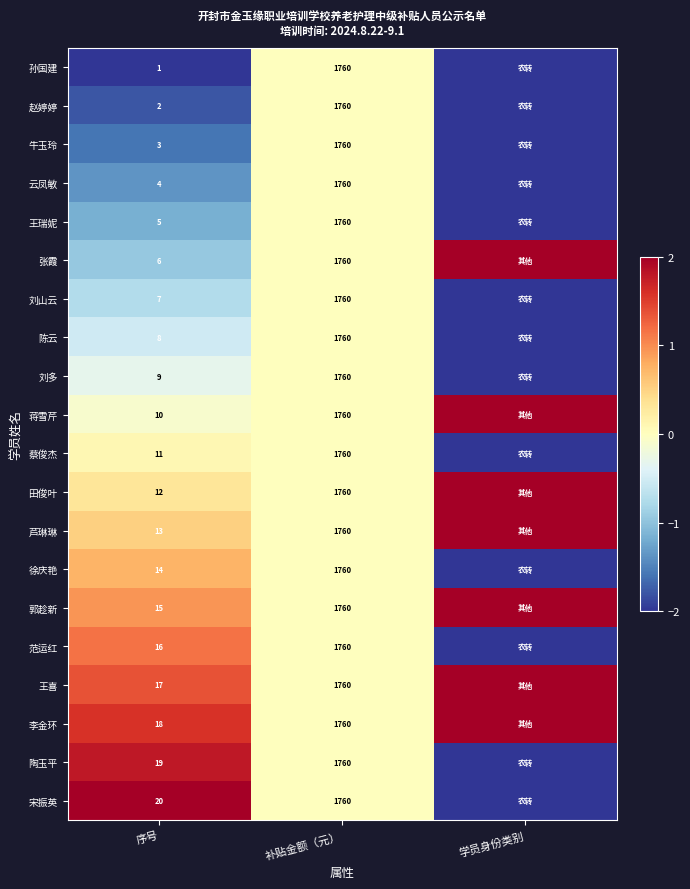

What is the total value across all series at 序号?

210